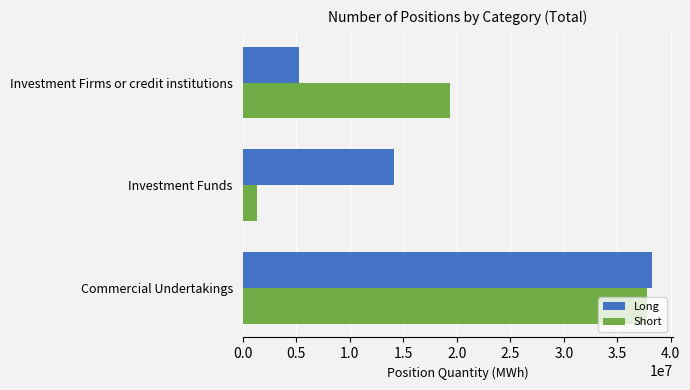

Rank the series at Investment Funds from lowest to highest value.

Short, Long